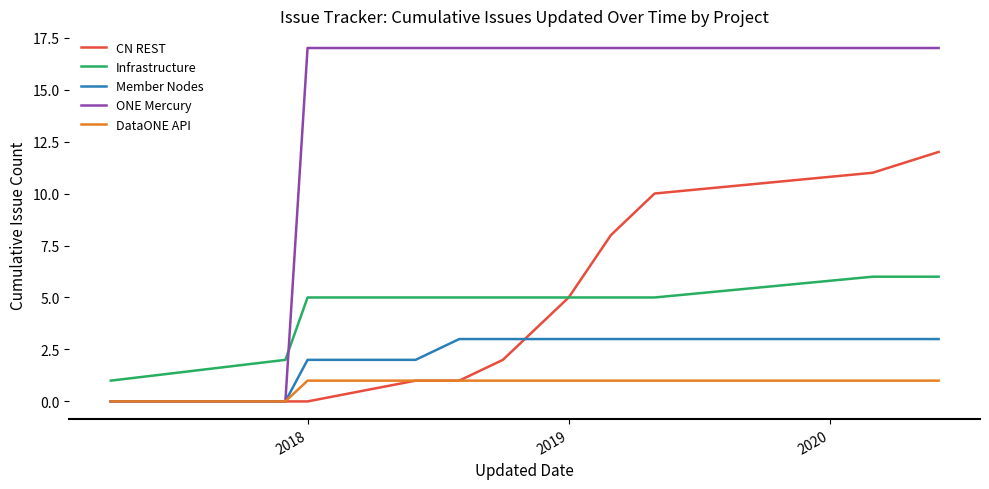

Rank the series by their maximum value, from highest to lowest.

ONE Mercury, CN REST, Infrastructure, Member Nodes, DataONE API